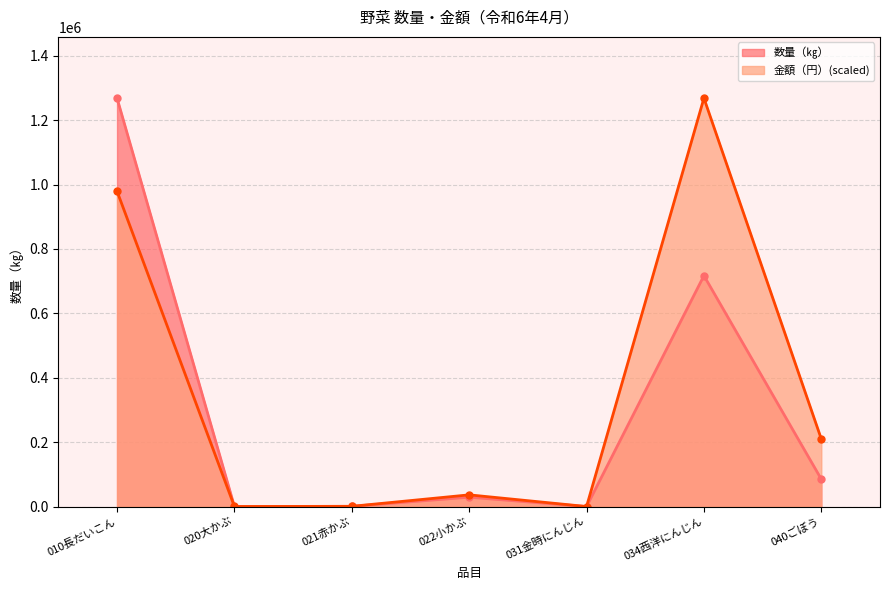

Rank the series at 010長だいこん from lowest to highest value.

金額（円）, 数量（㎏）